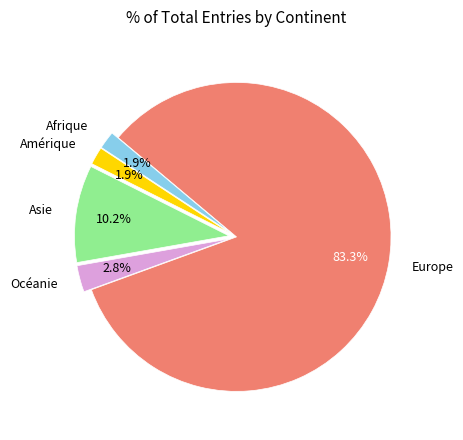

Which category has the biggest portion of the pie?

Europe